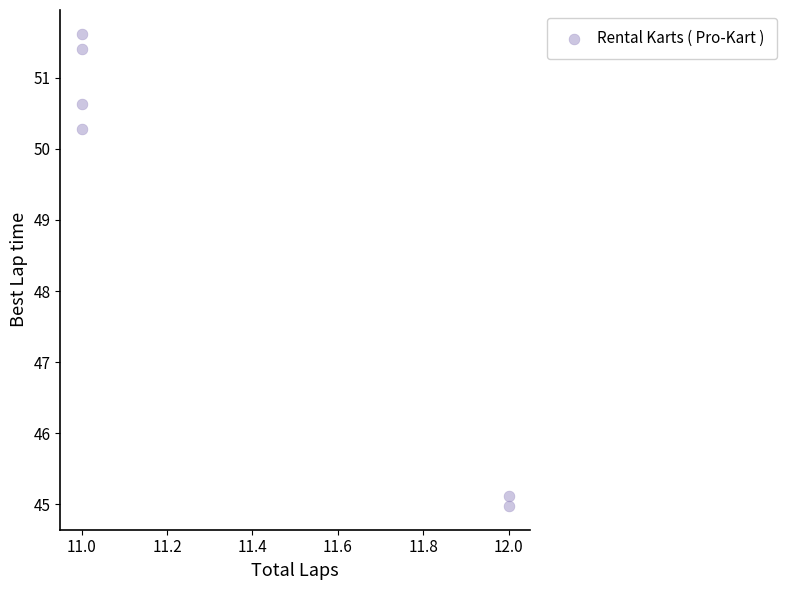

What is the range of Y values (max minus min)?

6.6